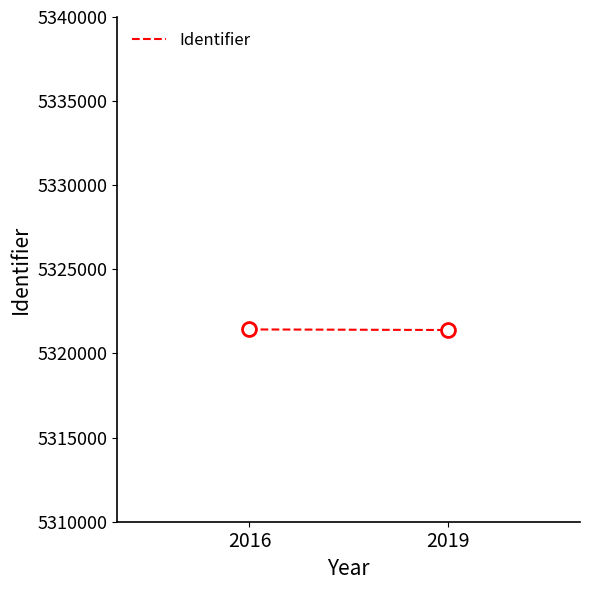

Which label corresponds to the largest value in the chart?

2016